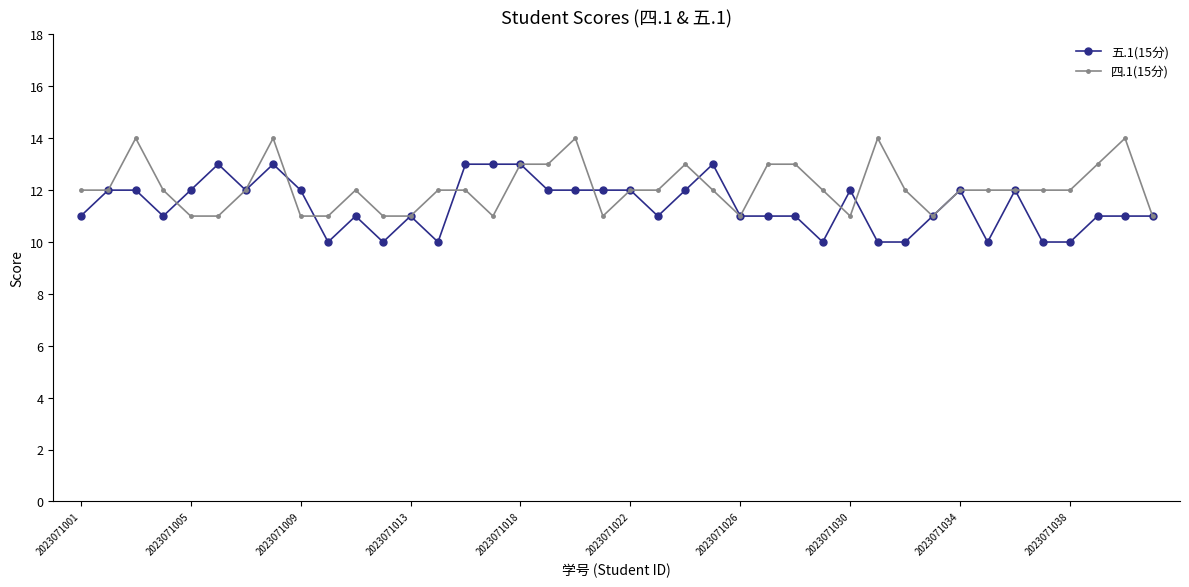

Which series has the largest total across all categories?

四.1(15分)